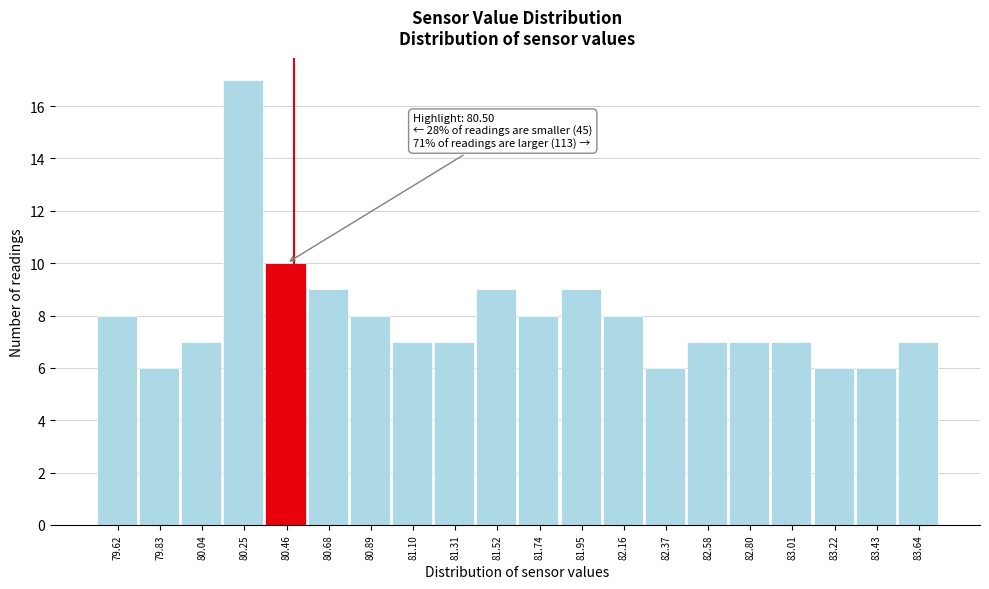

Over which range of the x-axis is the bar tallest?

80.15 to 80.35